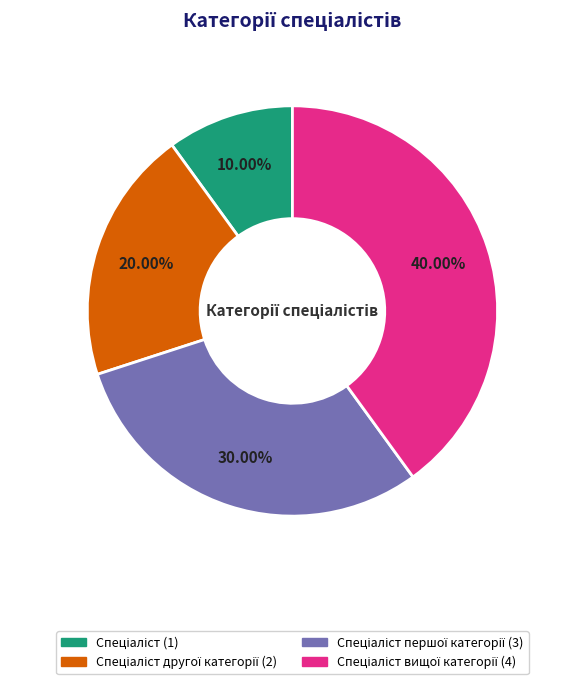

How many segments does this pie chart have?

4